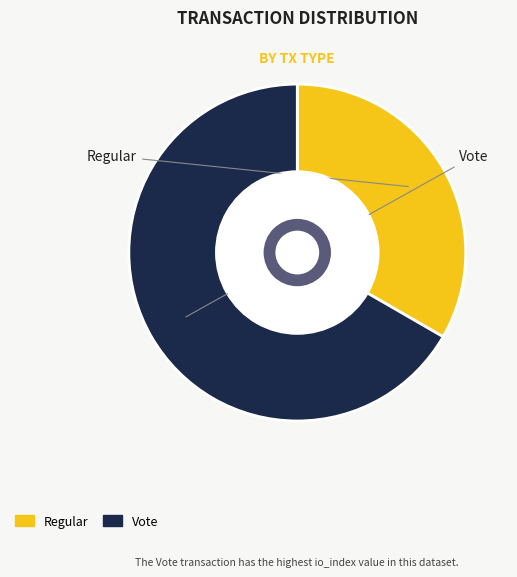

Is it true that Regular is 33% of the pie?

True